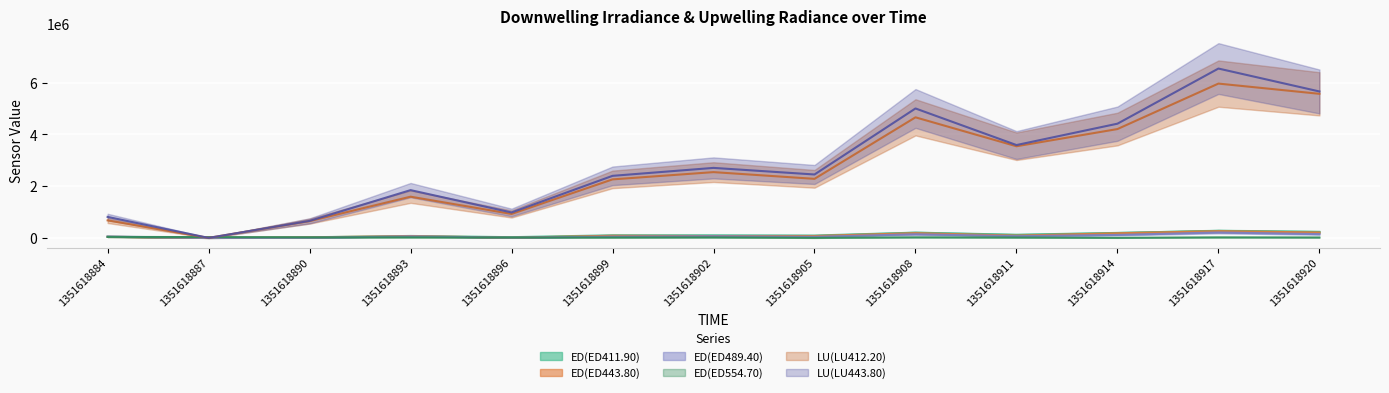

Rank the series at 1351618896 from highest to lowest value.

LU(LU443.80), LU(LU412.20), ED(ED411.90), ED(ED554.70), ED(ED489.40), ED(ED443.80)